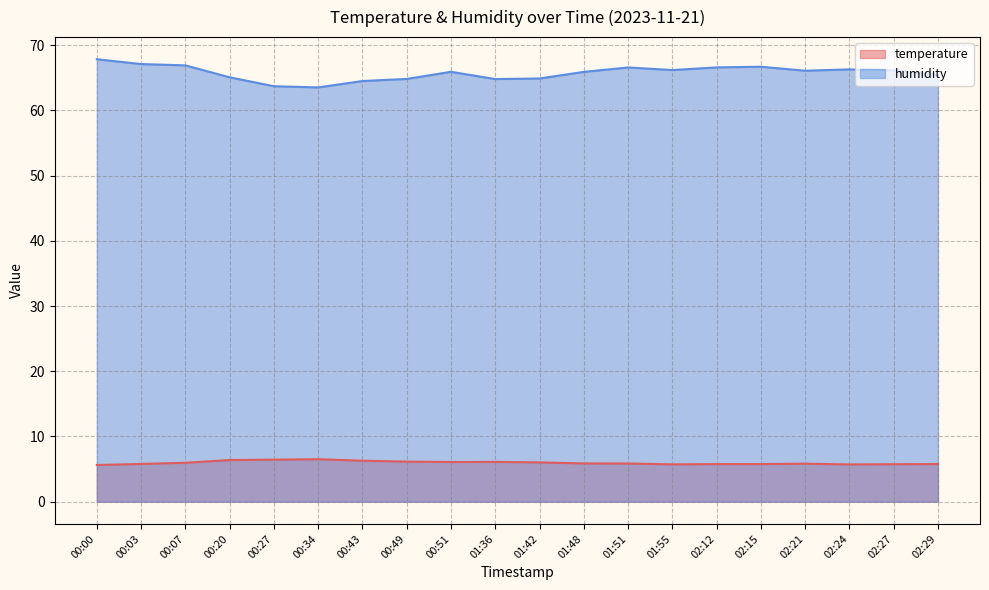

What is the average value of the humidity series?

65.7